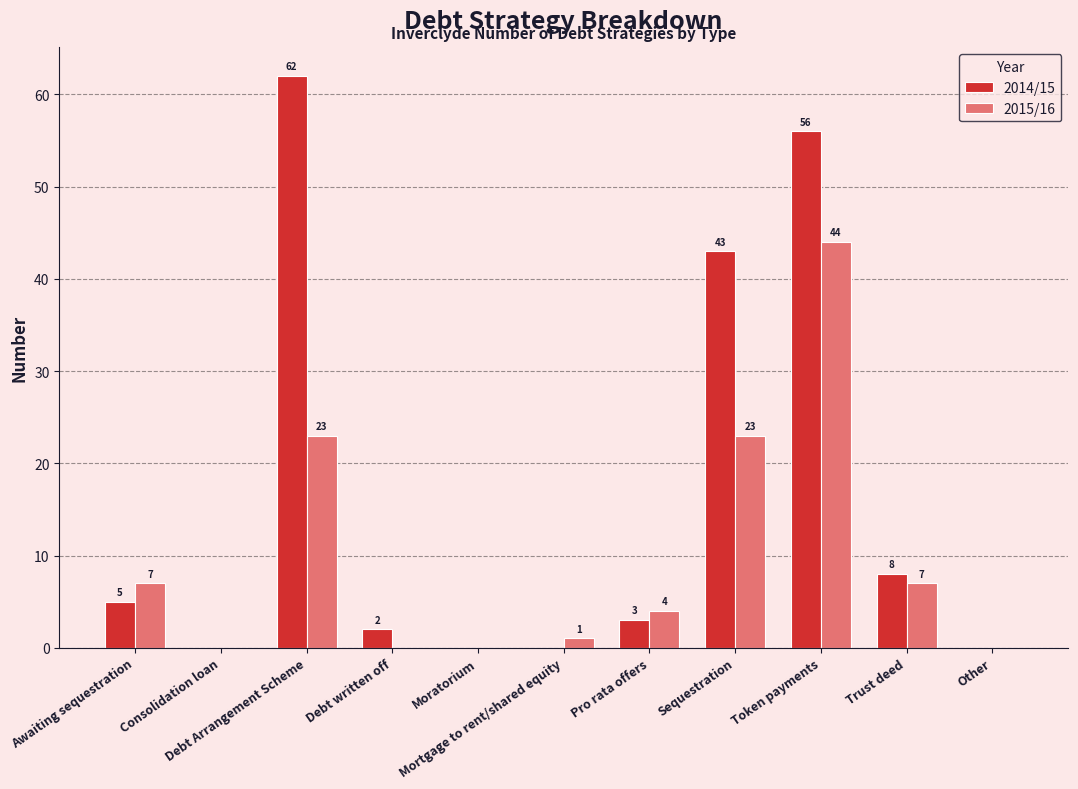

Which series has the largest total across all categories?

2014/15